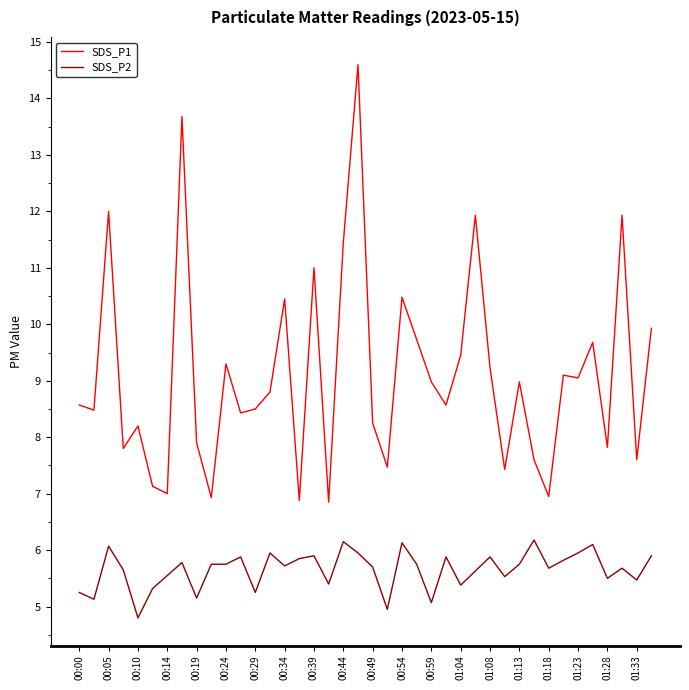

What is the maximum value shown in the chart?

14.6